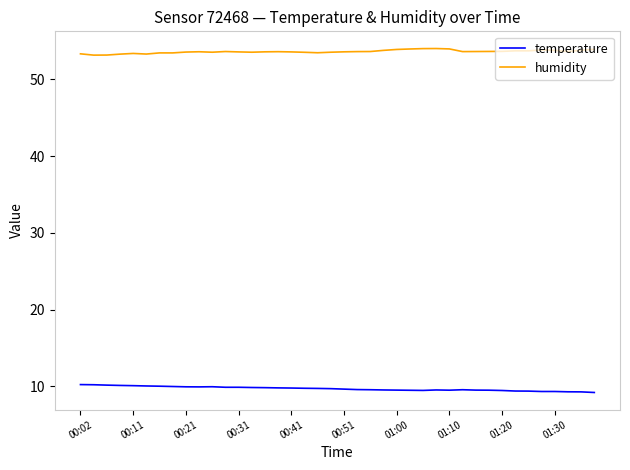

What is the difference between the maximum and minimum values in the humidity series?

0.9